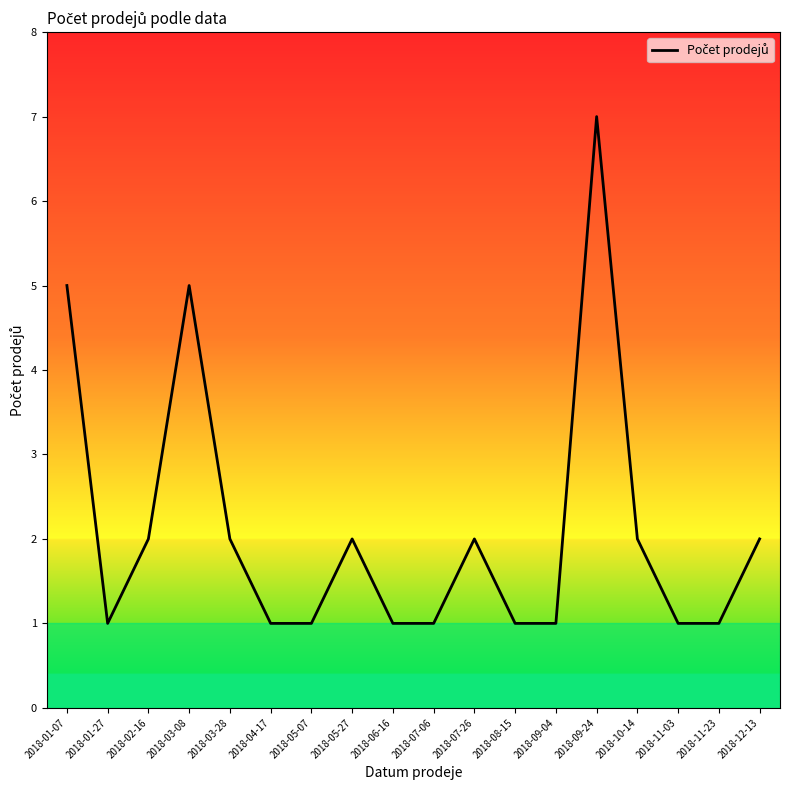

At which category does the data reach its first local valley?

2018-01-27